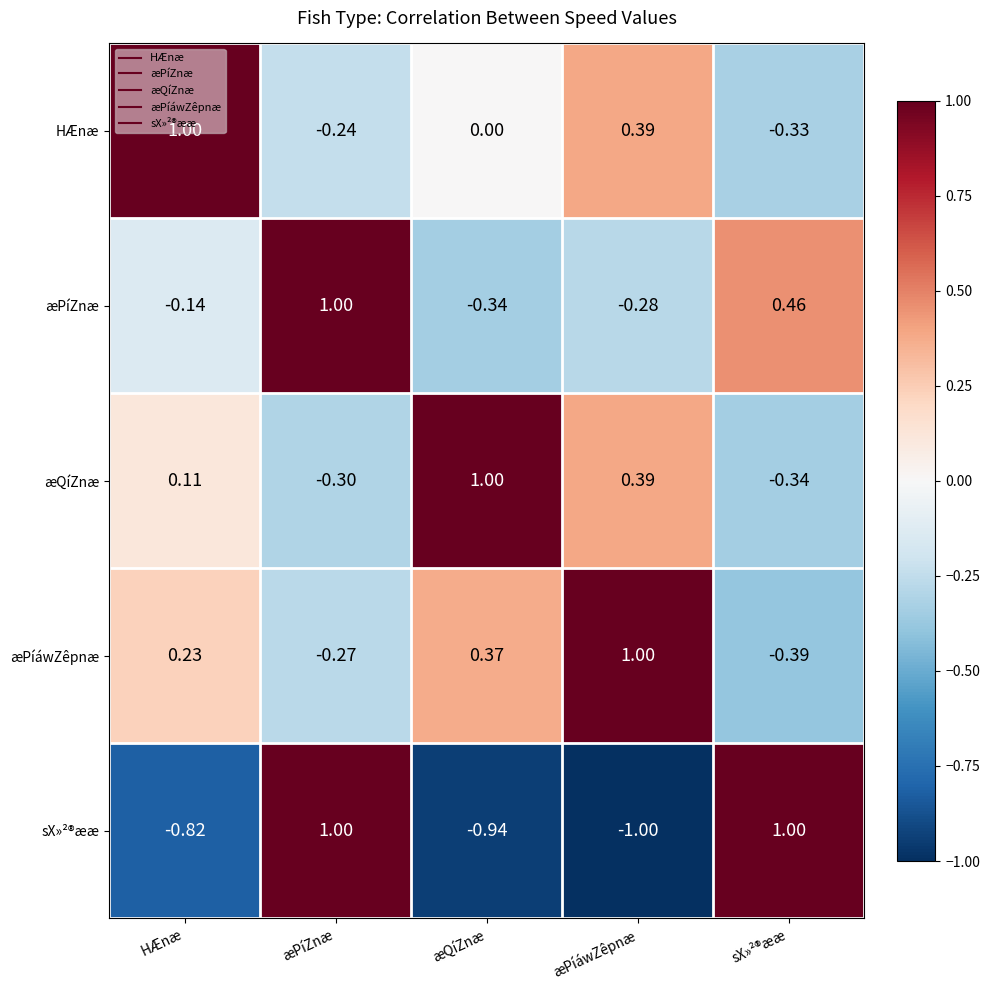

How many positive values does the æQíZnæ series have?

3